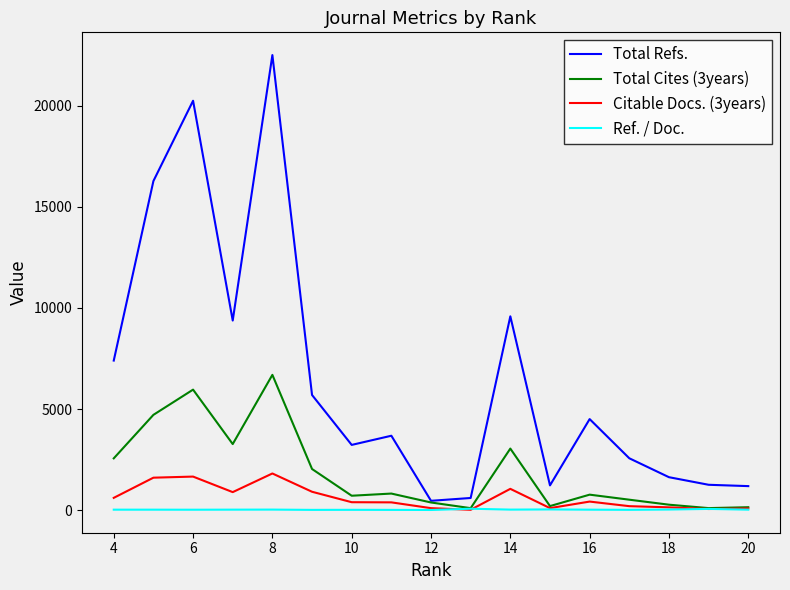

True or false: Citable Docs. (3years) and Total Refs. cross at least once.

False